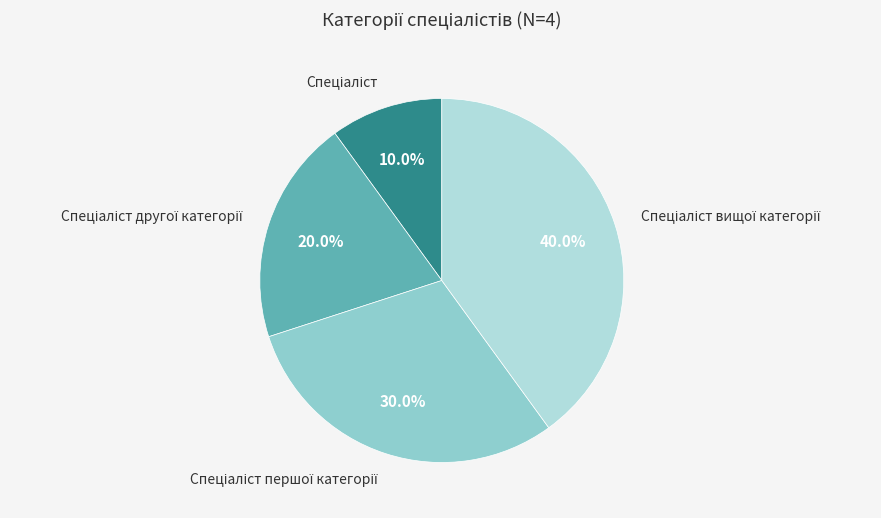

Does any single category account for the majority?

No